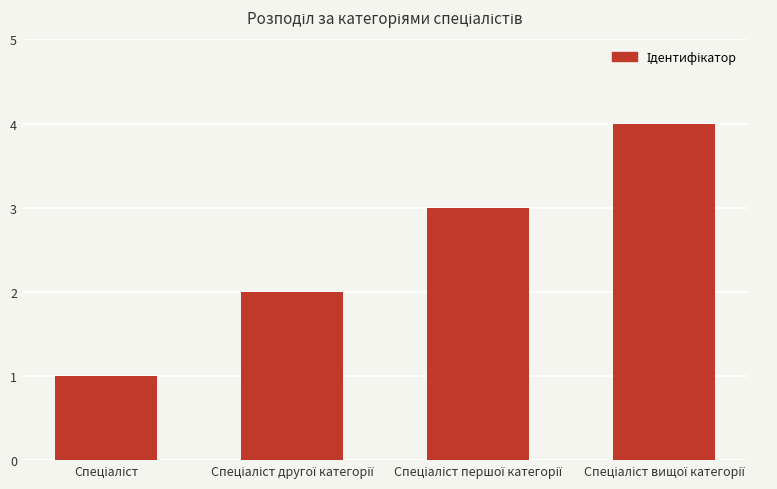

What is the sum of all values?

10